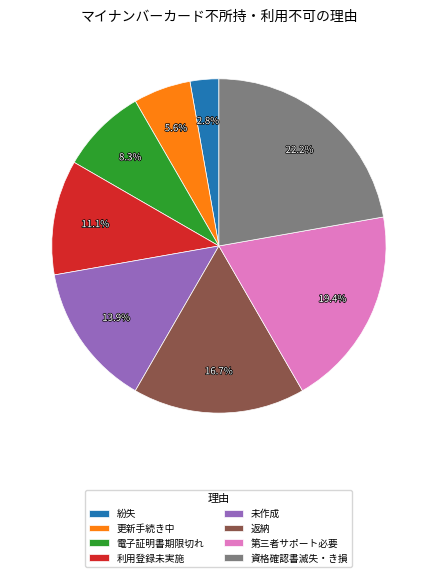

Which has a higher value, 紛失 or 利用登録未実施?

利用登録未実施